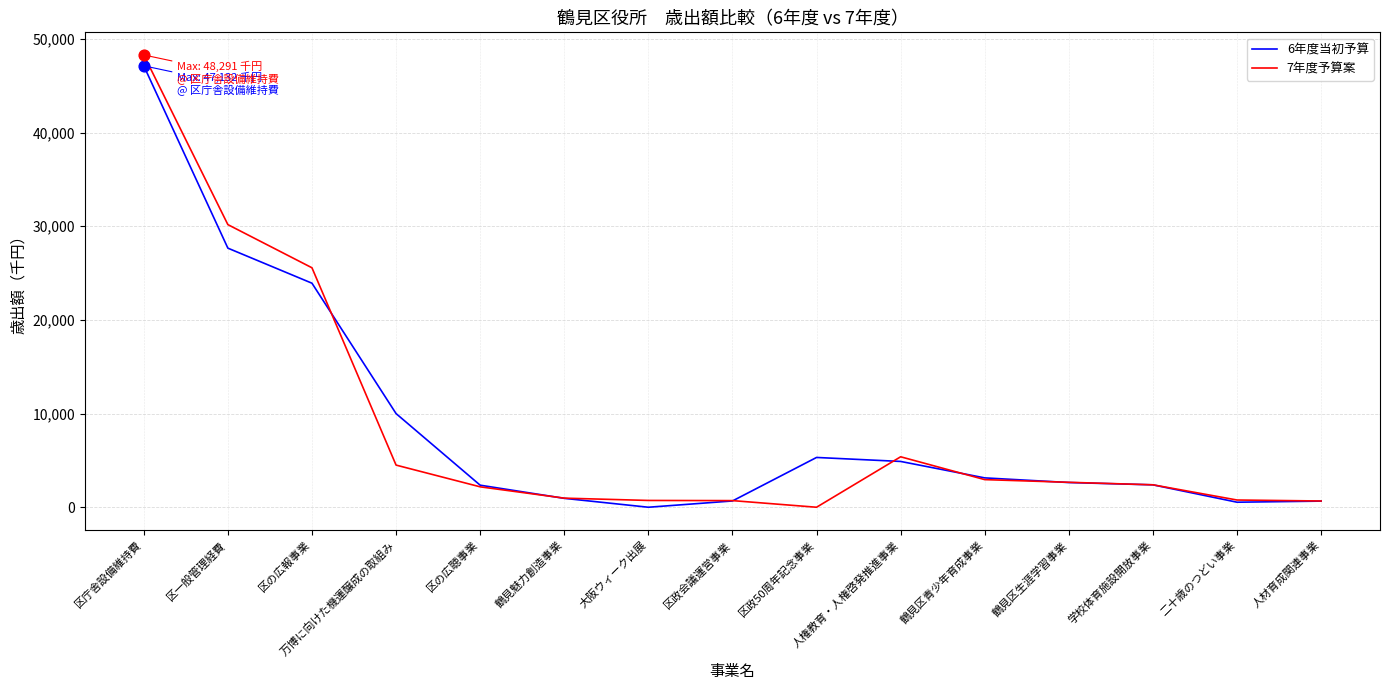

At how many categories does at least one series exceed 8392?

4